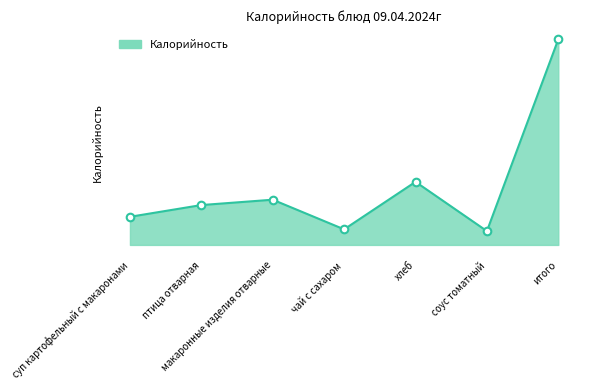

Between итого and соус томатный, which is larger?

итого